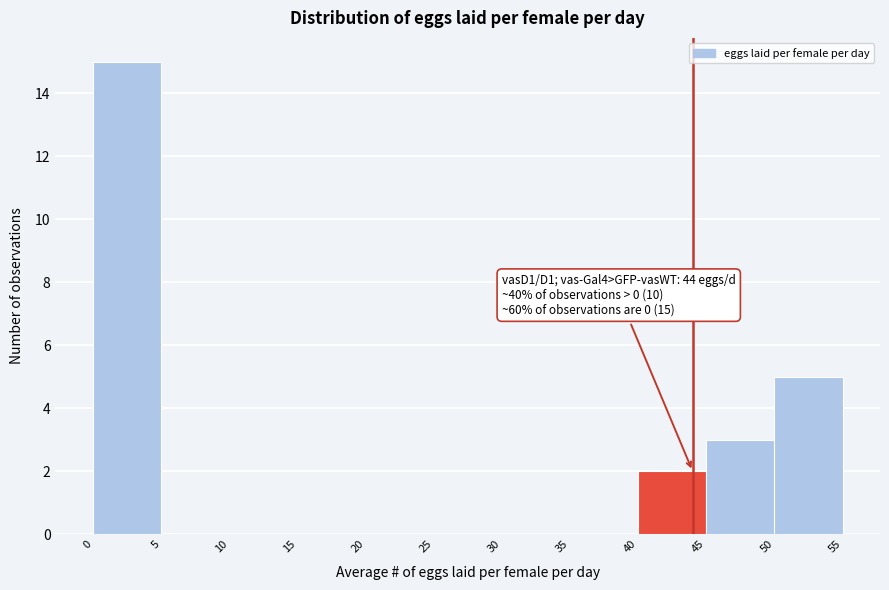

Which range on the x-axis has the tallest bar?

0 to 5